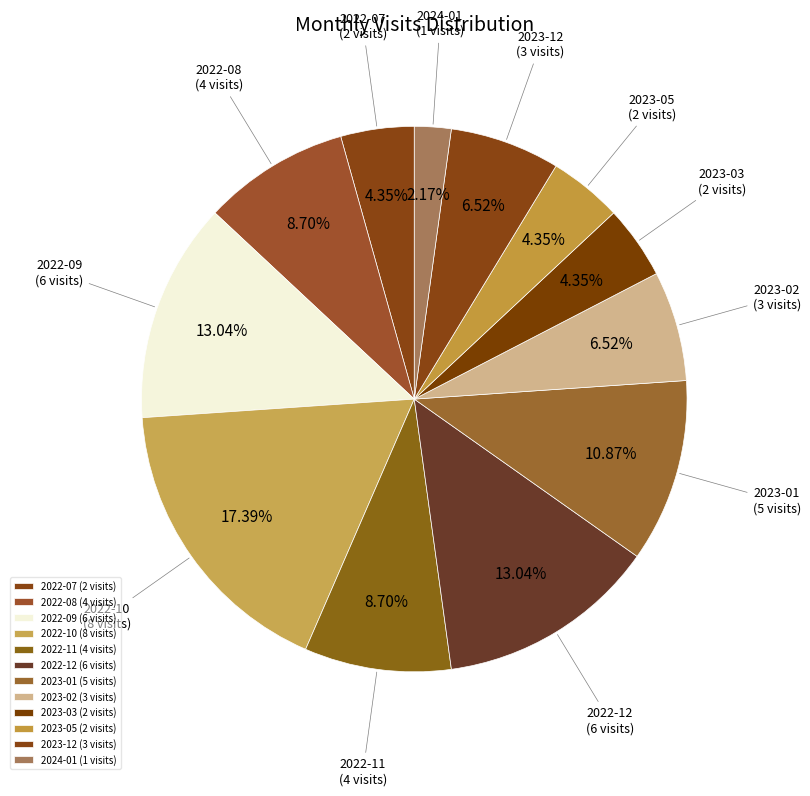

What is the largest slice in the pie chart?

2022-10 (8 visits)